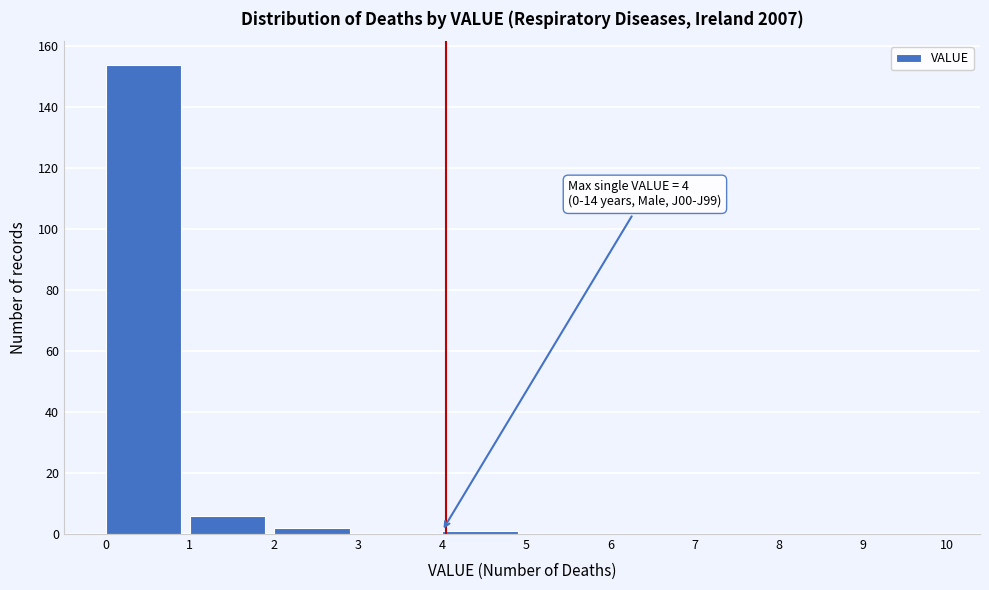

Over which range of the x-axis is the bar tallest?

0 to 1